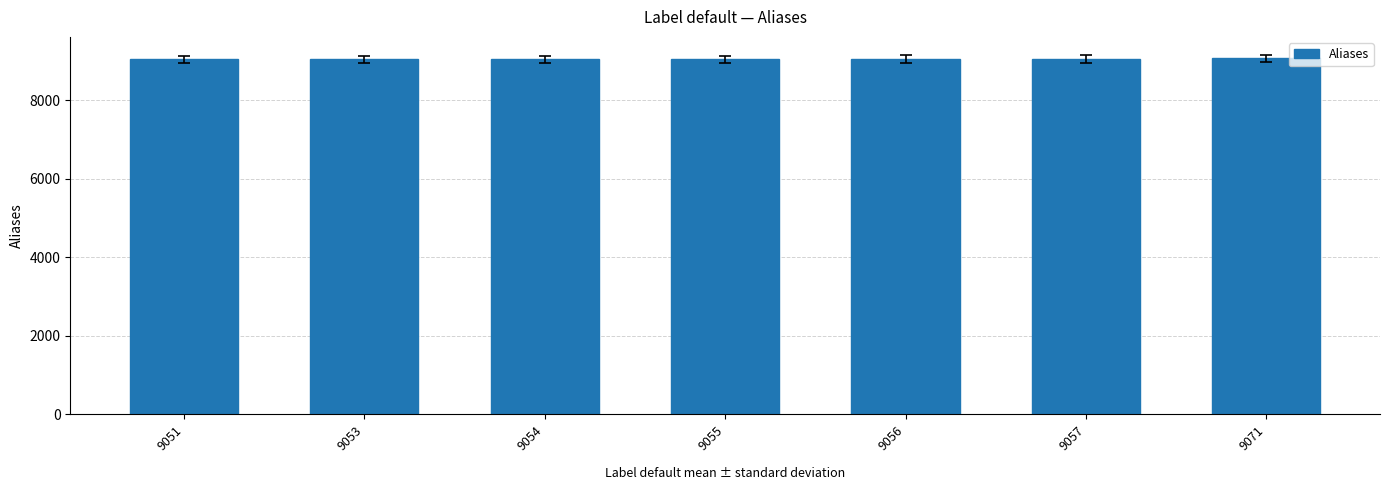

Does the chart contain stacked bars?

No